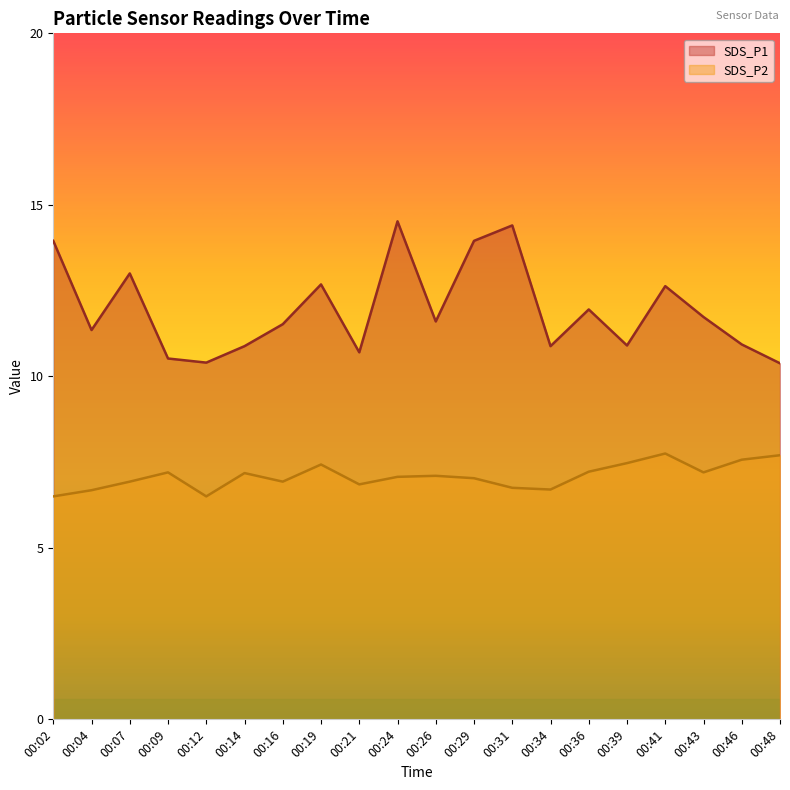

What are all the series names shown in the legend?

SDS_P1, SDS_P2